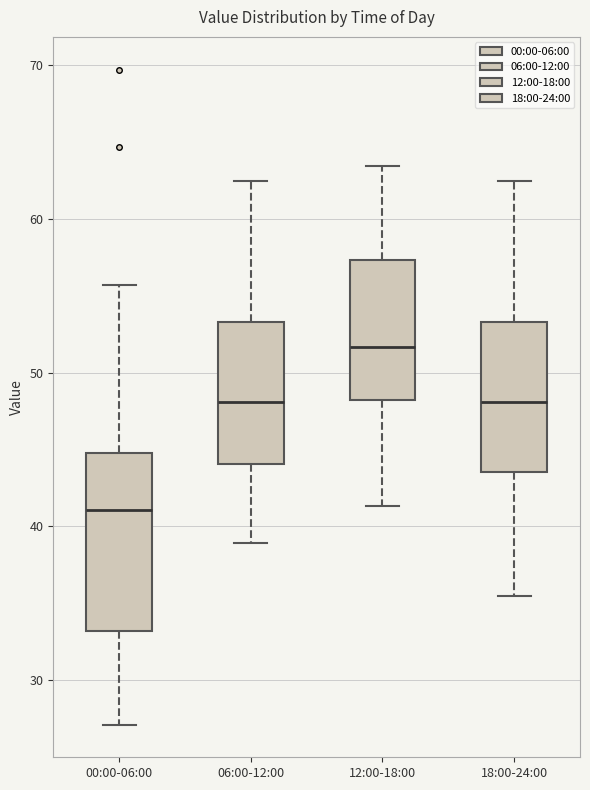

Comparing the boxes themselves (not the whiskers), which one is the tallest?

00:00-06:00